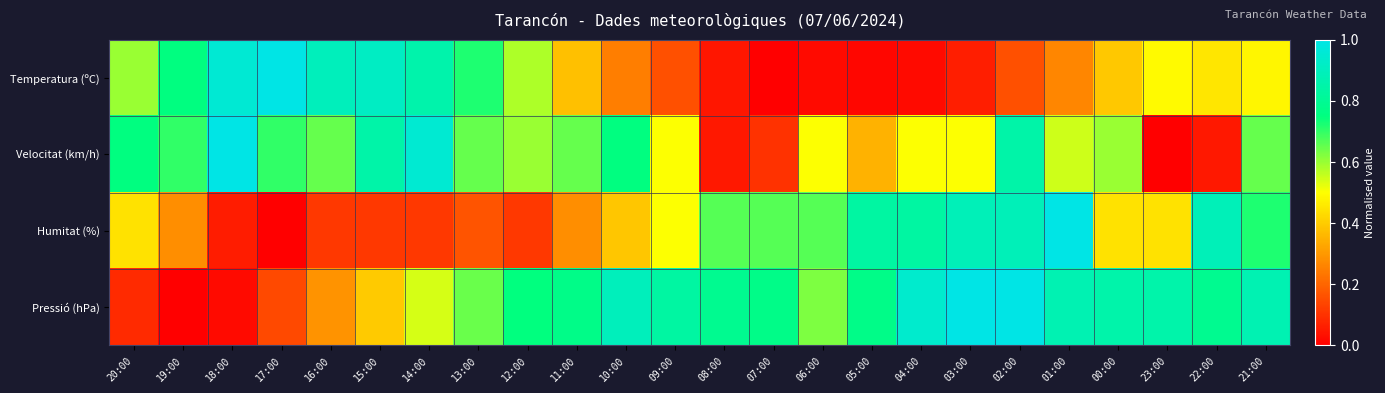

At 20:00, list the series in order from smallest to largest.

Pressió (hPa), Humitat (%), Temperatura (ºC), Velocitat (km/h)